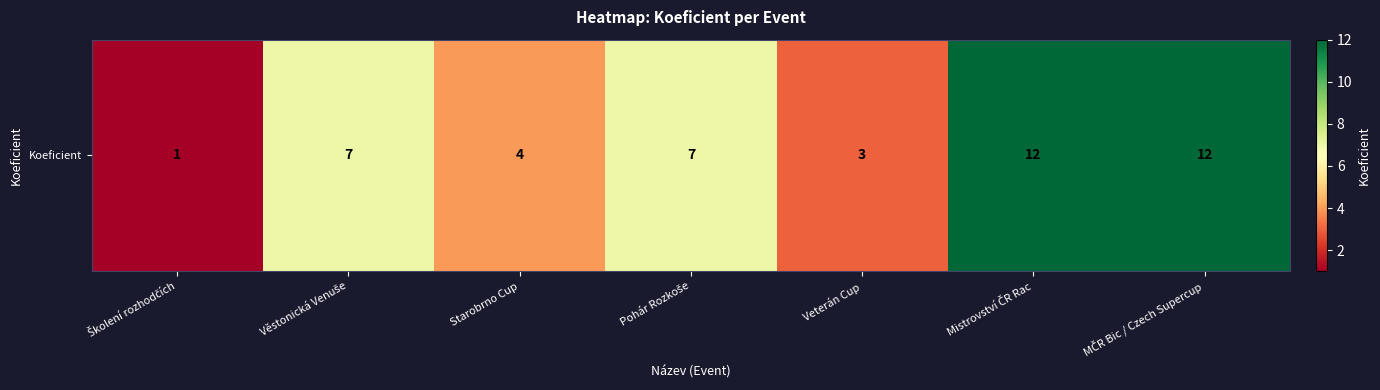

Reading left to right, extract all data points from this chart.

Školení rozhodčích=1	Věstonická Venuše=7	Starobrno Cup=4	Pohár Rozkoše=7	Veterán Cup=3	Mistrovství ČR Rac=12	MČR Bic / Czech Supercup=12